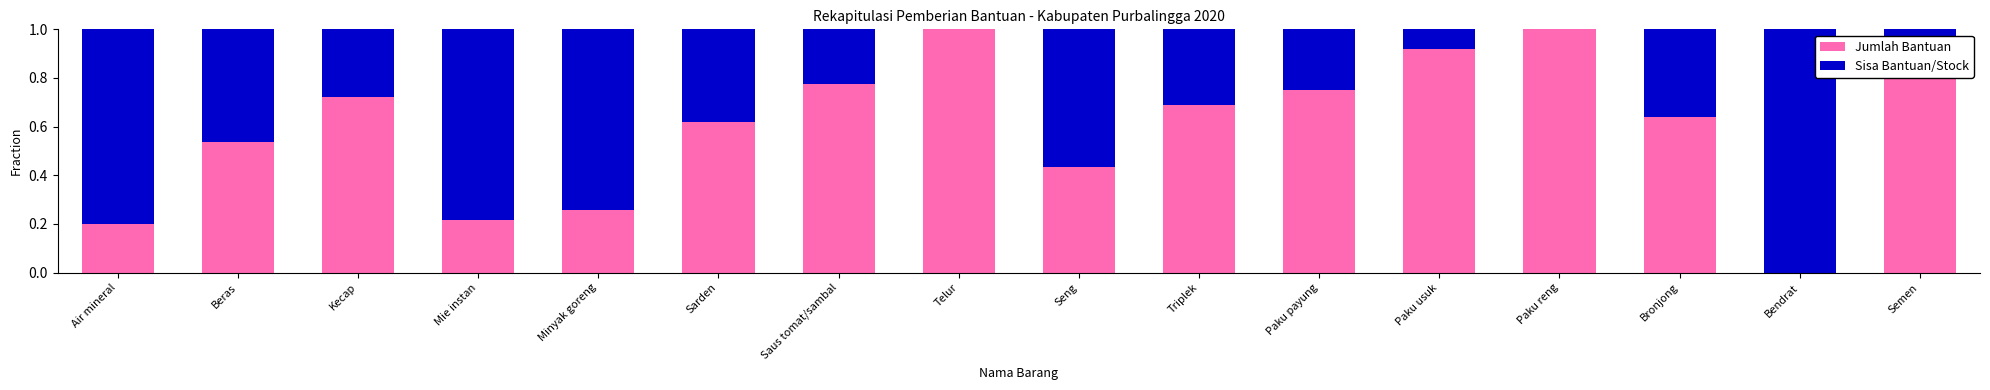

What is the sum of all Jumlah Bantuan values?

9.7